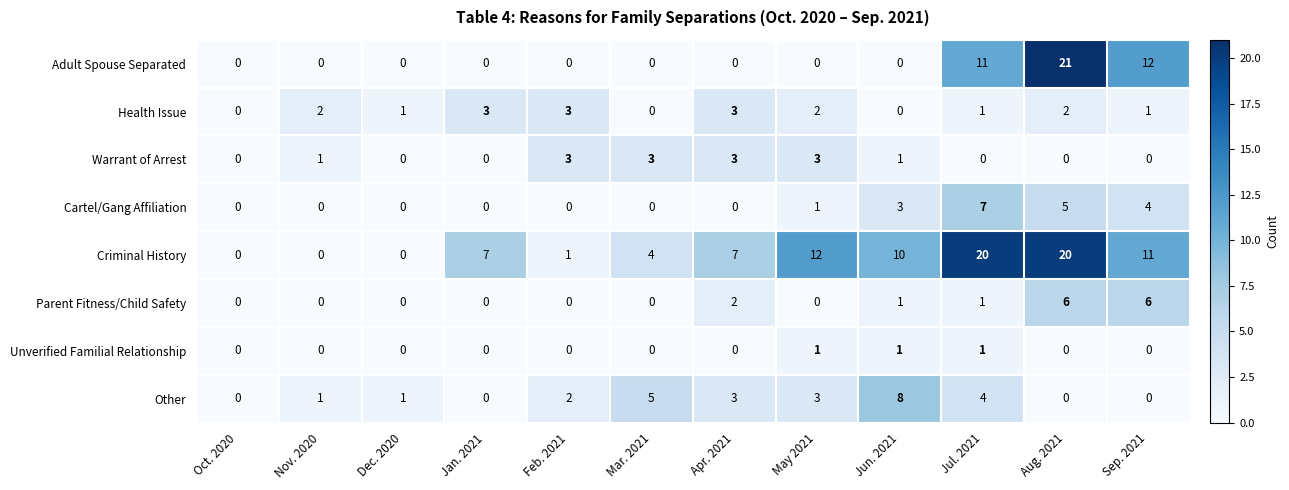

What is the sum of the Adult Spouse Separated values at Sep. 2021 and Aug. 2021?

33